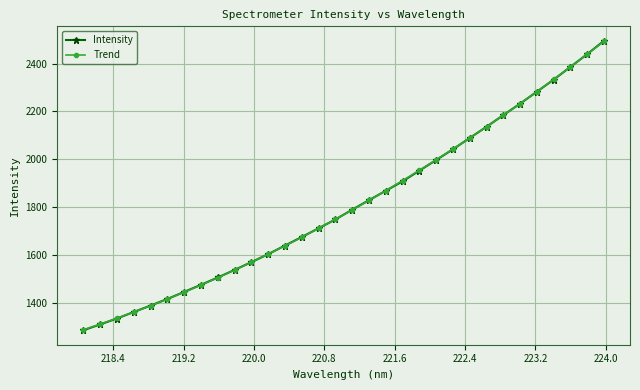

Reading right to left, transcribe all the data shown in this chart.

Intensity: 2495.2	2439.4	2386.0	2332.7	2282.4	2232.4	2184.3	2135.8	2088.8	2041.6	1996.6	1952.3	1907.7	1868.3	1828.9	1789.1	1748.3	1711.3	1675.0	1639.2	1603.3	1569.8	1537.5	1505.6	1475.1	1445.3	1415.8	1388.2	1361.3	1334.1	1309.3	1285.0
Trend: 2493.0	2438.9	2385.9	2333.8	2282.8	2232.7	2183.7	2135.7	2088.7	2042.7	1997.7	1953.7	1910.7	1868.8	1827.8	1787.9	1749.0	1711.1	1674.2	1638.3	1603.4	1569.5	1536.7	1504.8	1474.0	1444.2	1415.4	1387.6	1360.9	1335.1	1310.4	1286.6